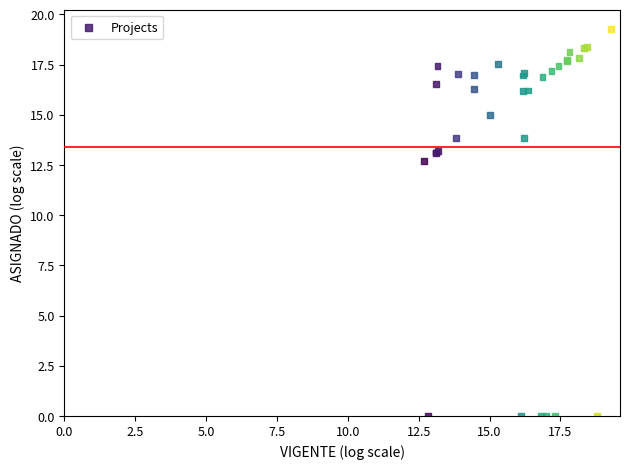

What Y value in the scatter plot is closest to 9?

12.7